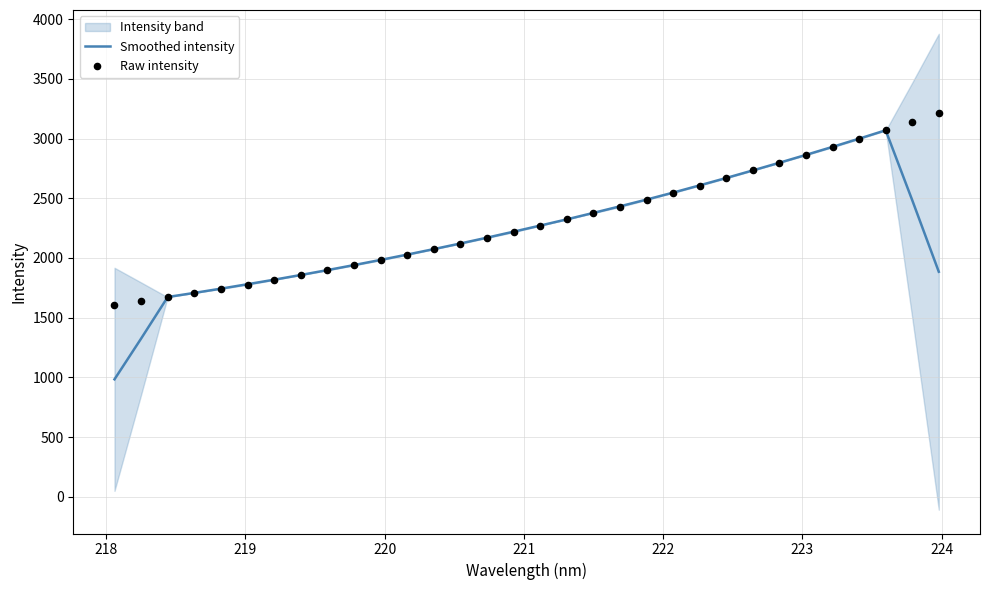

Is the value of Raw intensity at 22 greater than the value of Smoothed intensity at 225?

Yes